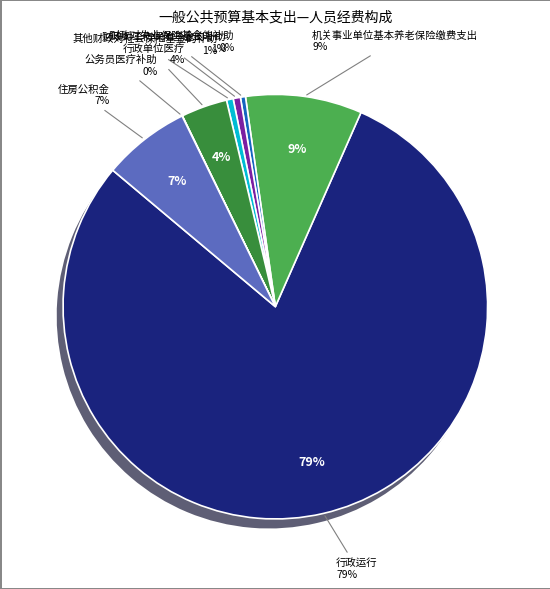

Which has a higher value, 公务员医疗补助 or 其他财政对社会保险基金的补助?

其他财政对社会保险基金的补助